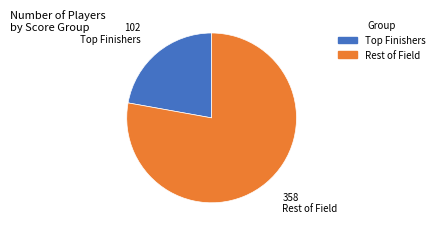

Does any single category account for the majority?

Yes